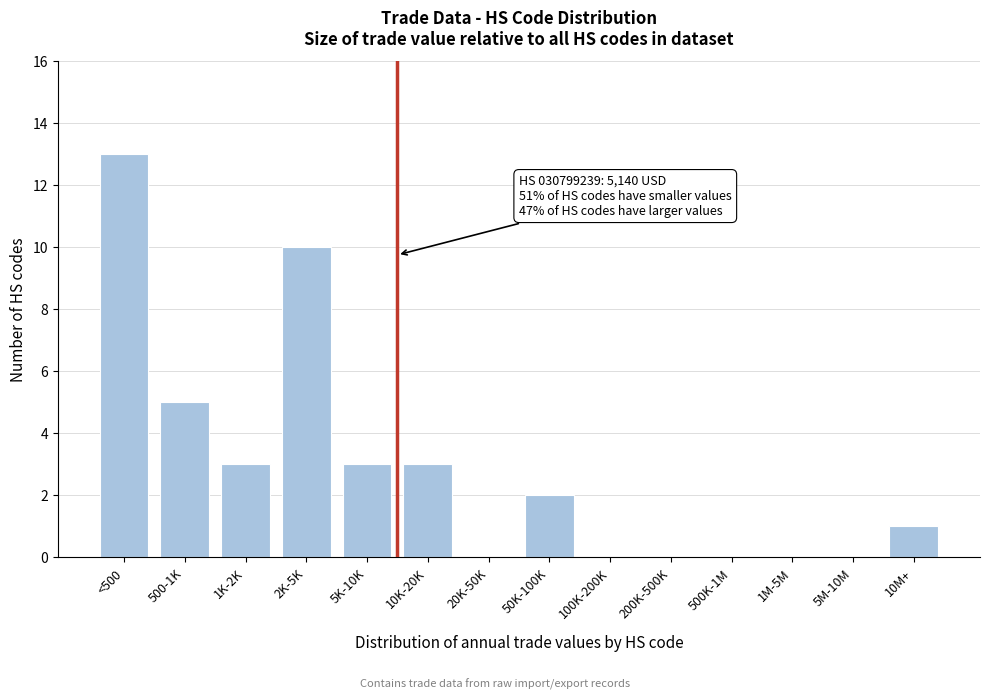

Reading left to right, what are all the values shown in this chart?

<500=13	500-1K=5	1K-2K=3	2K-5K=10	5K-10K=3	10K-20K=3	20K-50K=0	50K-100K=2	100K-200K=0	200K-500K=0	500K-1M=0	1M-5M=0	5M-10M=0	10M+=1